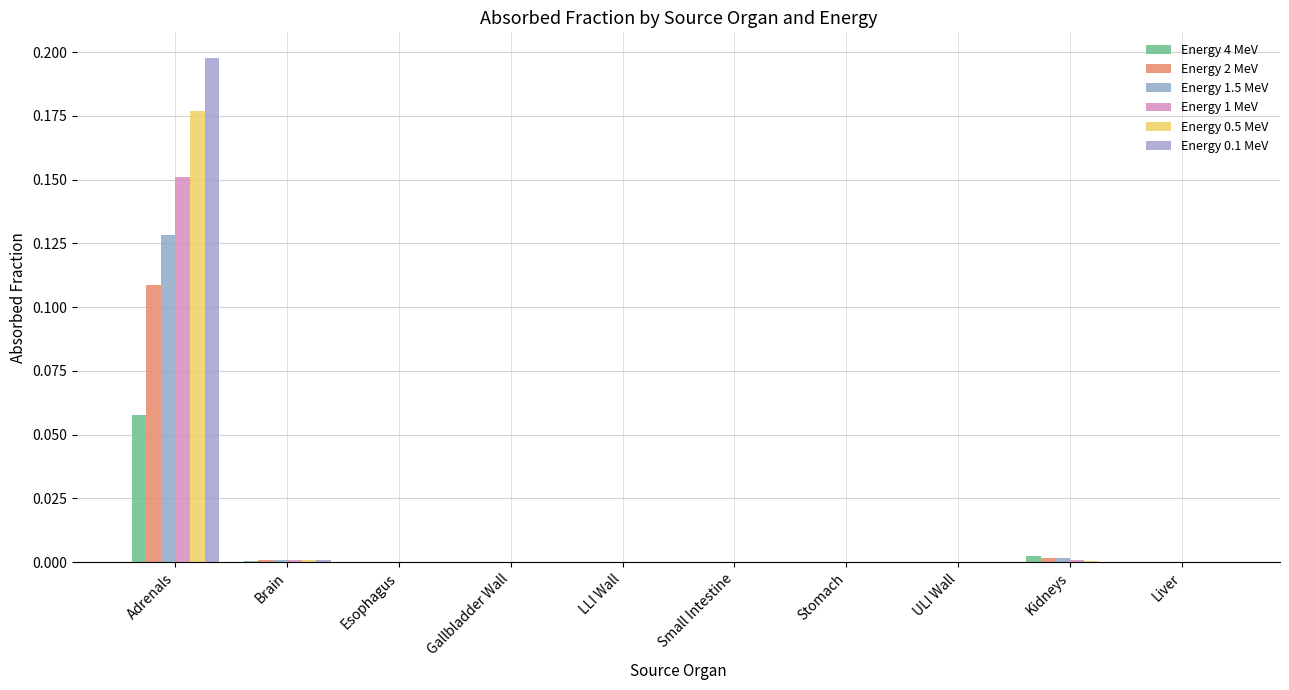

Count the number of categories in the chart.

10